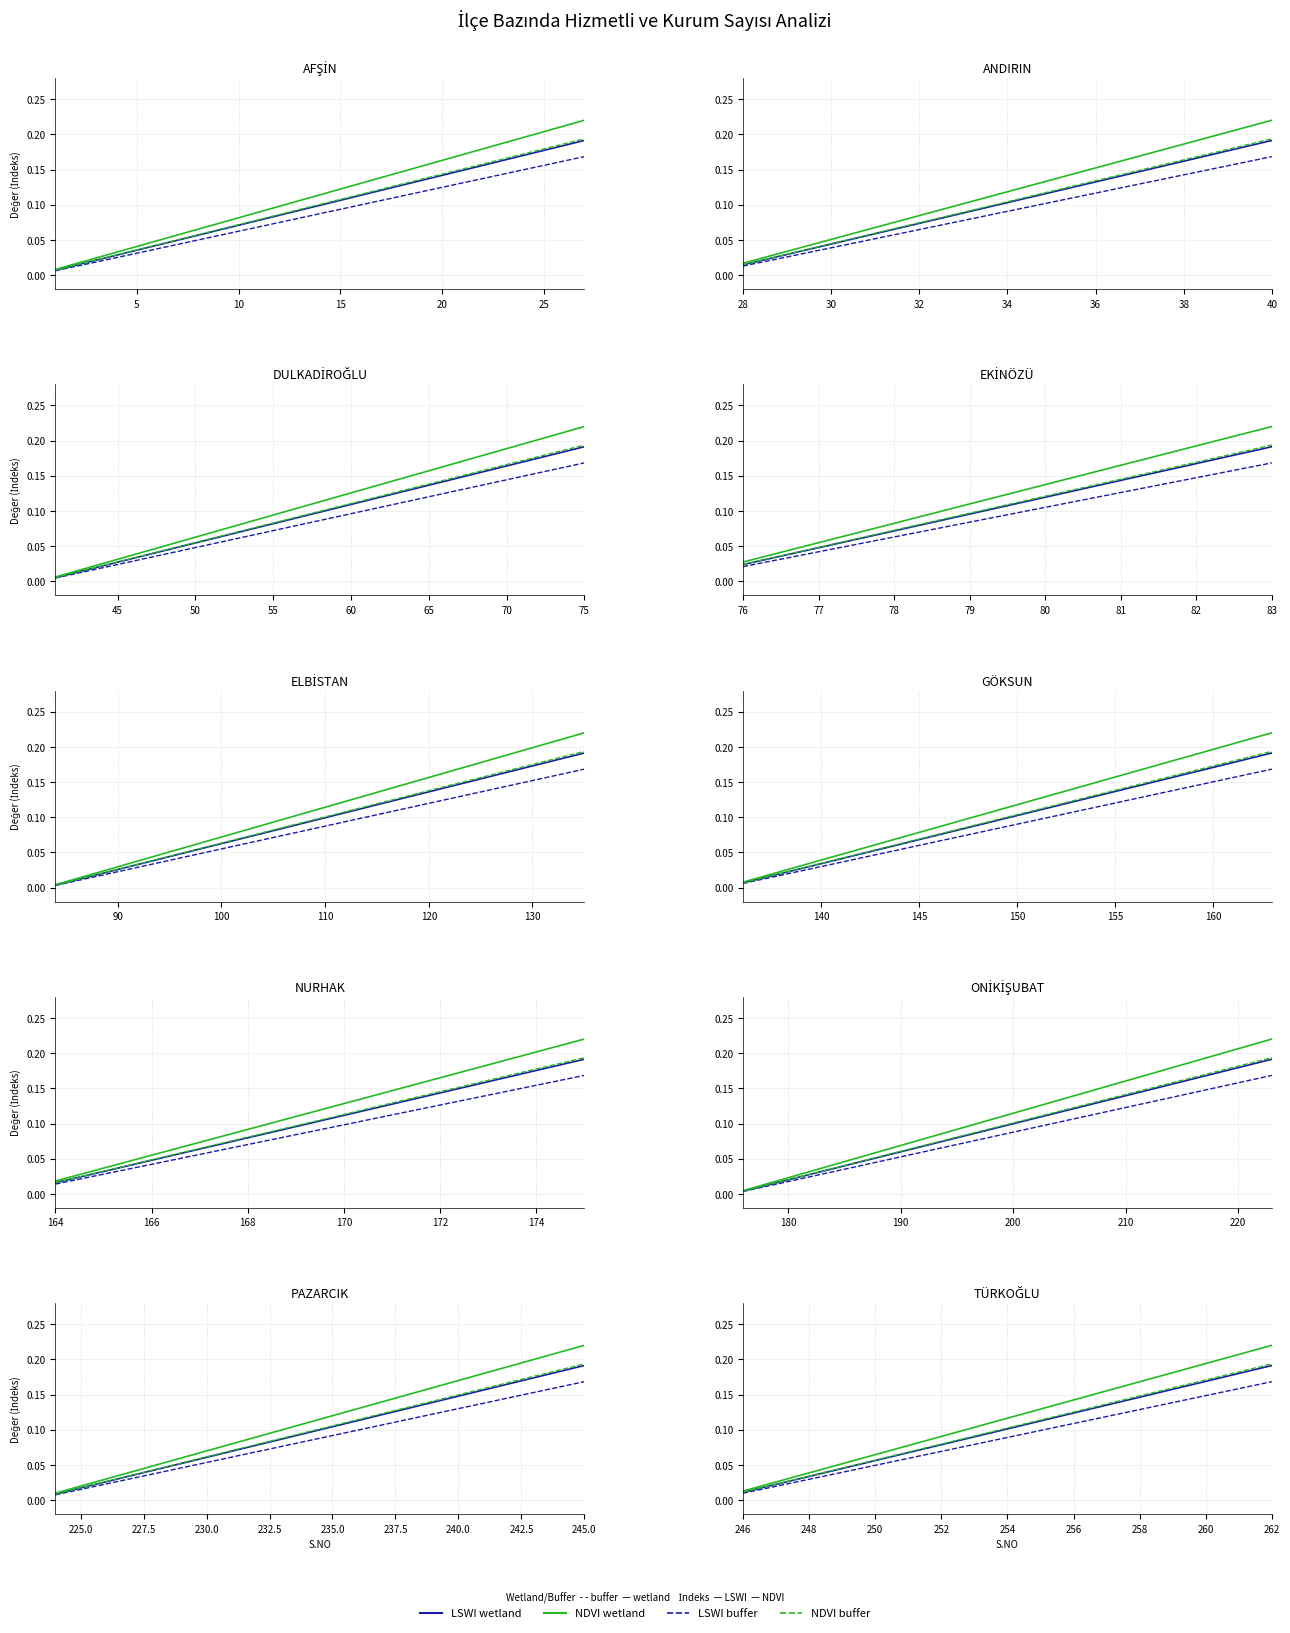

At how many categories does at least one series exceed 0?

17